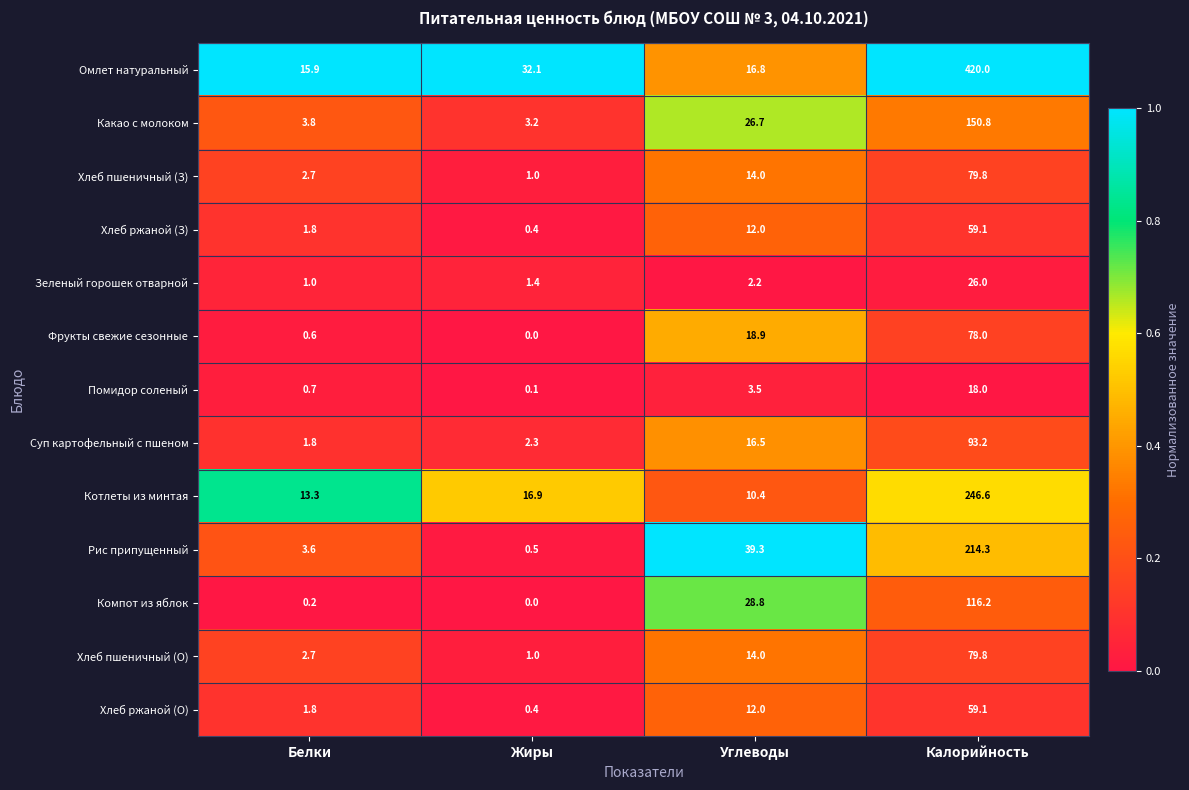

At which category is the sum across all series the highest?

Калорийность